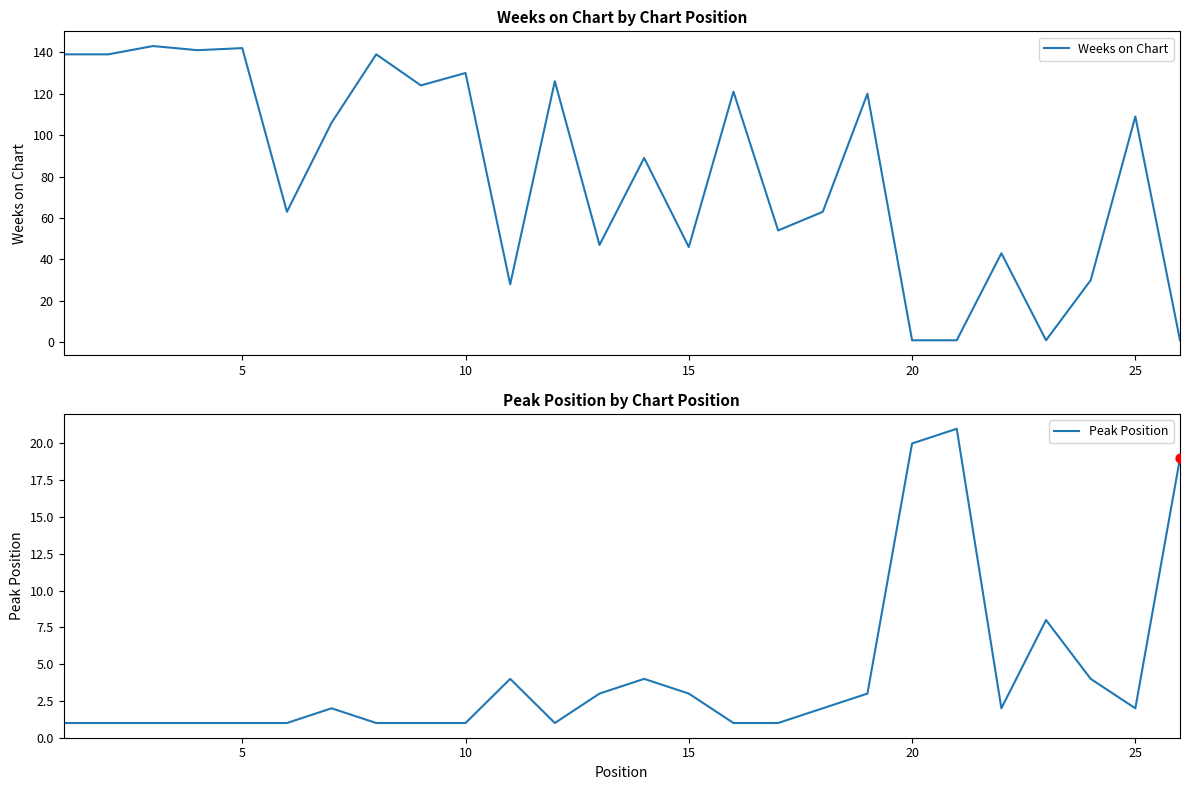

What are all the series names shown in the legend?

Weeks on Chart, Peak Position